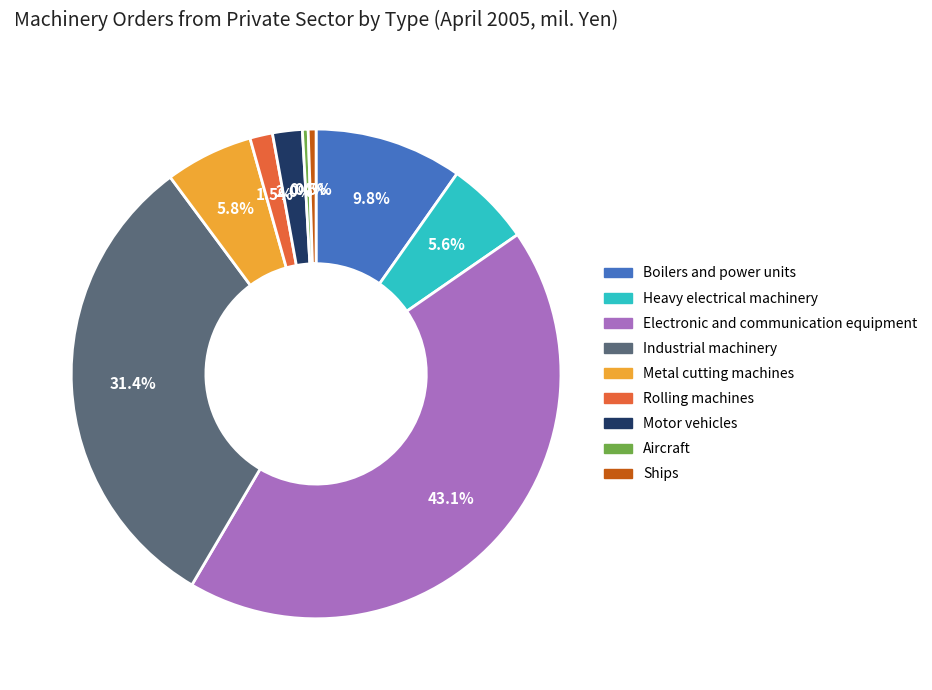

To the nearest percent, what is the combined percentage of Boilers and power units and Ships?

10%